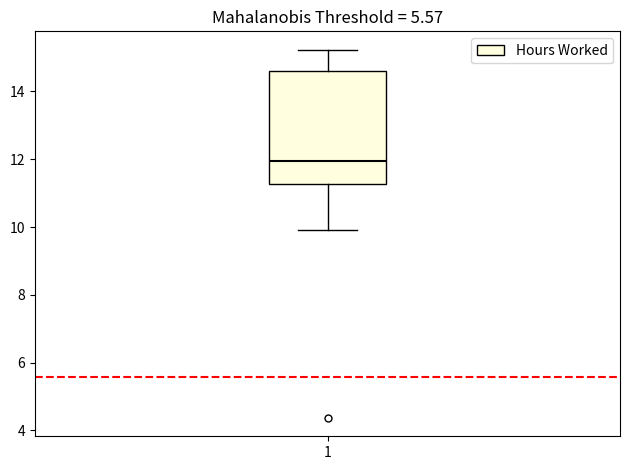

Where is the lower edge of the box at x = 1 on the y-axis? The values are not printed on the chart, so give them approximately, as read against the axis.

11.2